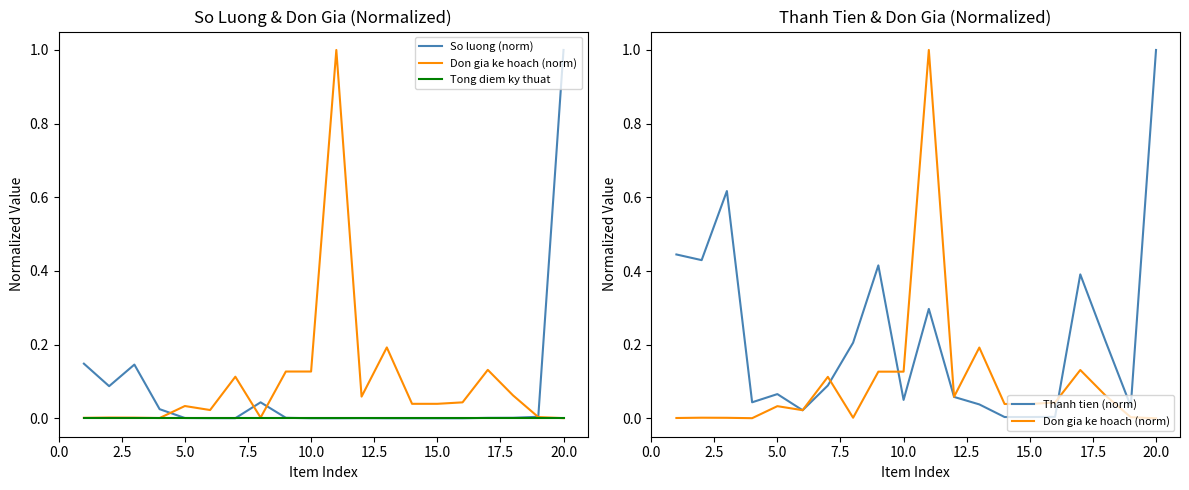

True or false: Tong diem ky thuat and Don gia ke hoach (norm) cross at least once.

False